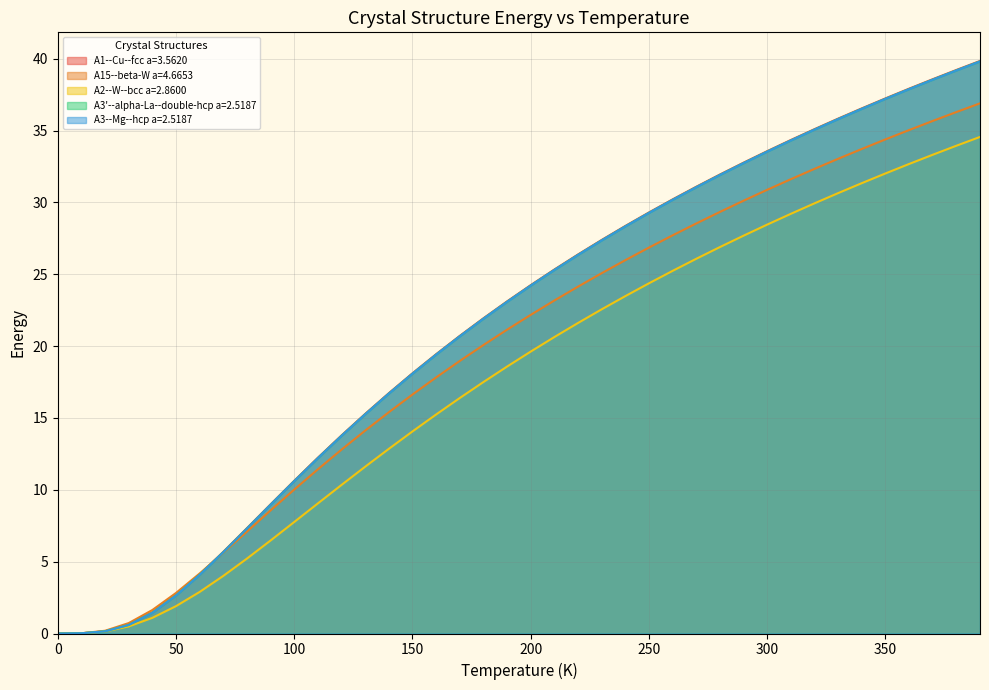

True or false: A15--beta-W a=4.6653 has more than 1 interior local peaks.

False